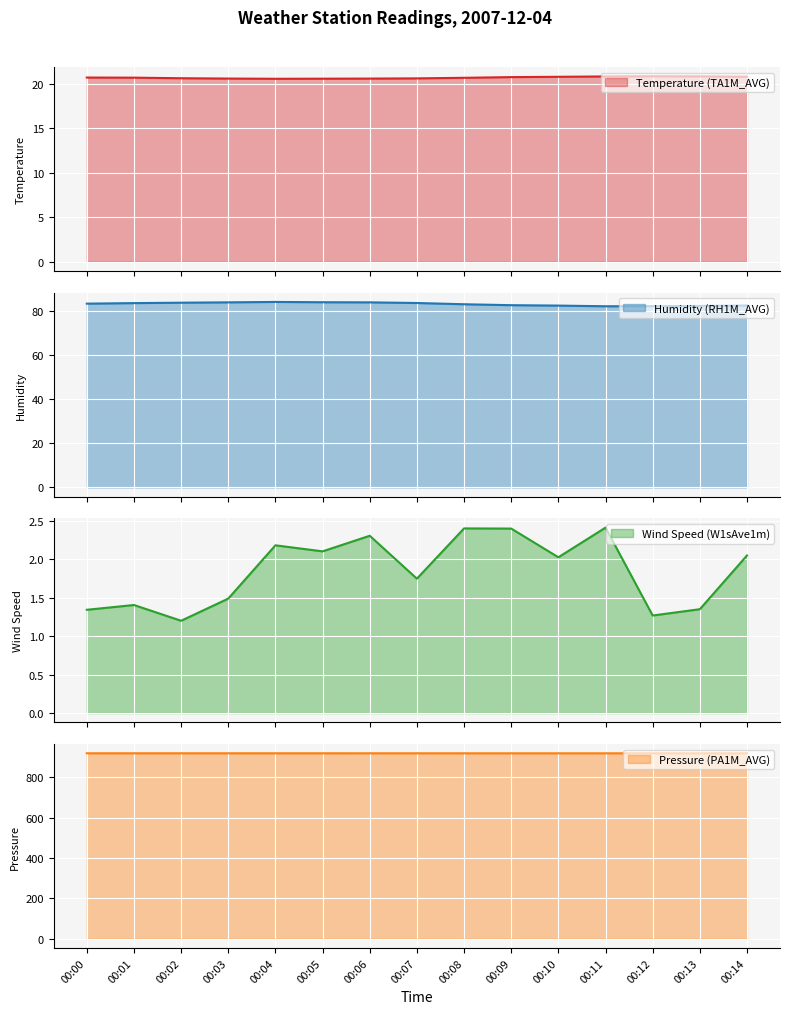

Between 00:08 and 00:13, which series saw the biggest shift?

Wind Speed (W1sAve1m)